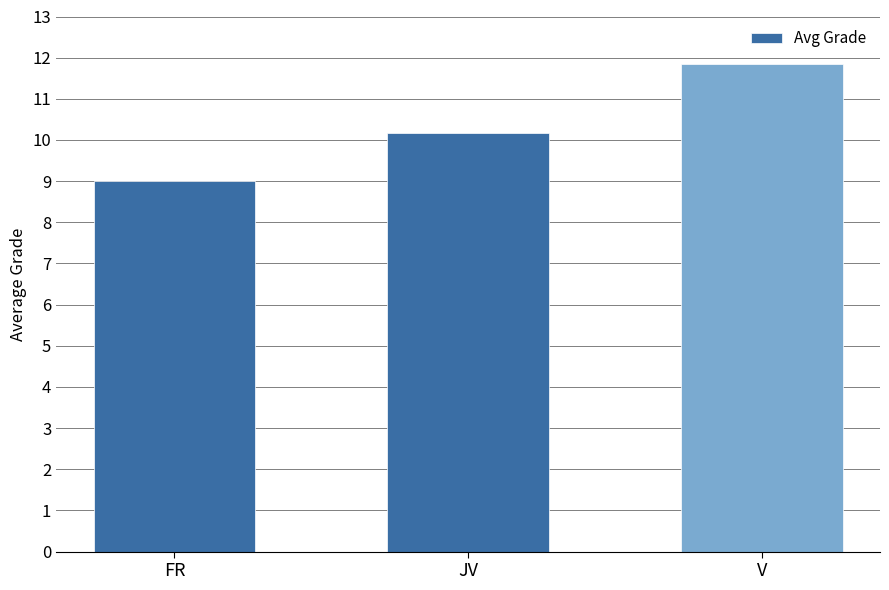

What is the sum of all values?

31.0